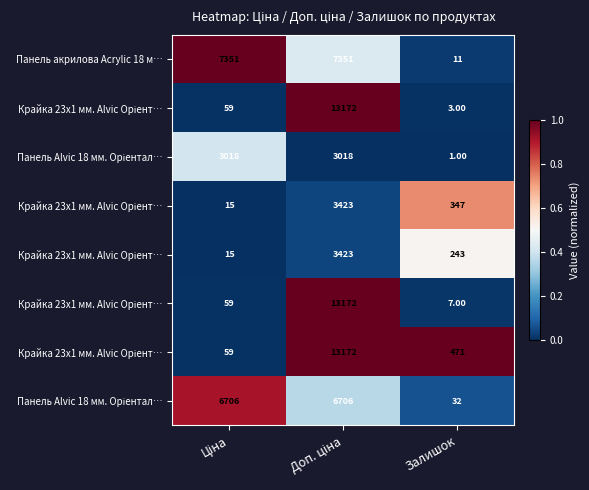

Count the number of data series in this chart.

8